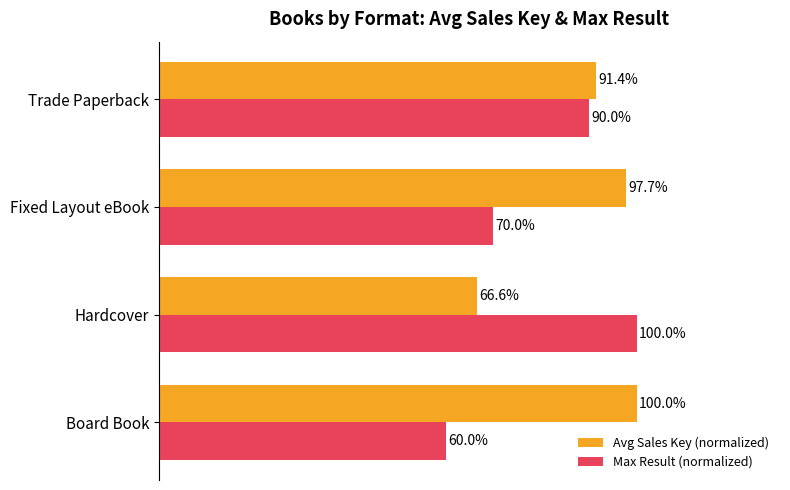

At which label is Avg Sales Key (normalized) closest to 83?

Trade Paperback